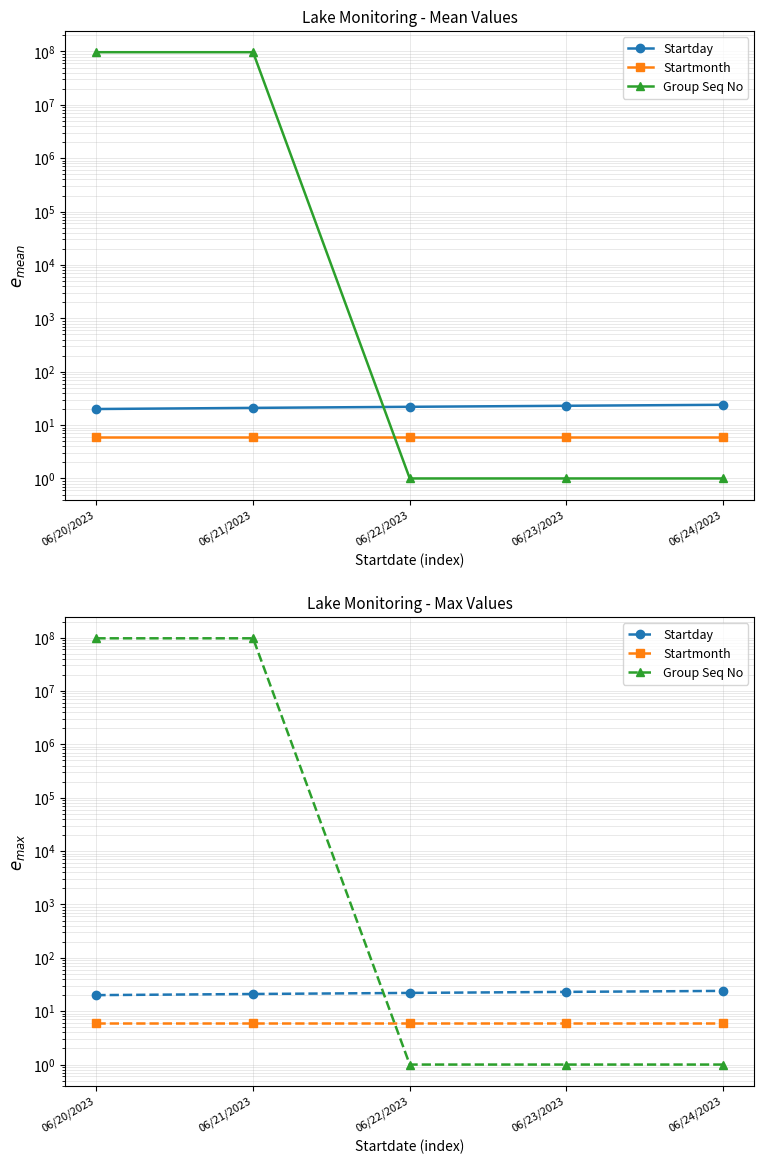

What position from the left is 06/21/2023?

2